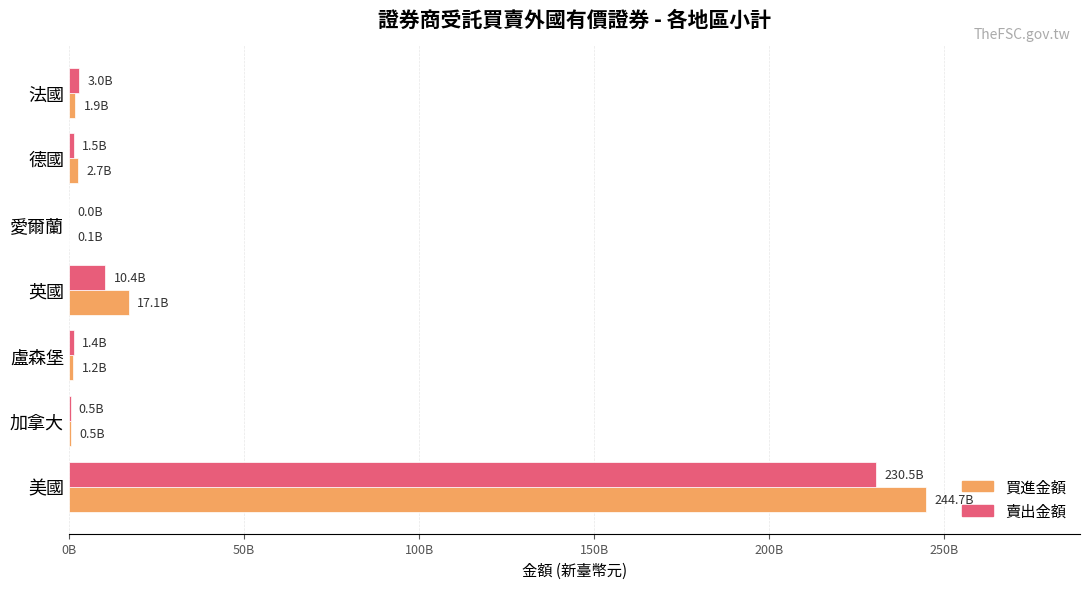

Reading left to right, extract all data points from this chart.

買進金額: 244653925786	479662766	1218501418	17062371281	56543831	2719506240	1892985840
賣出金額: 230495680915	481668801	1439995295	10444184700	18341345	1488365452	2984221612